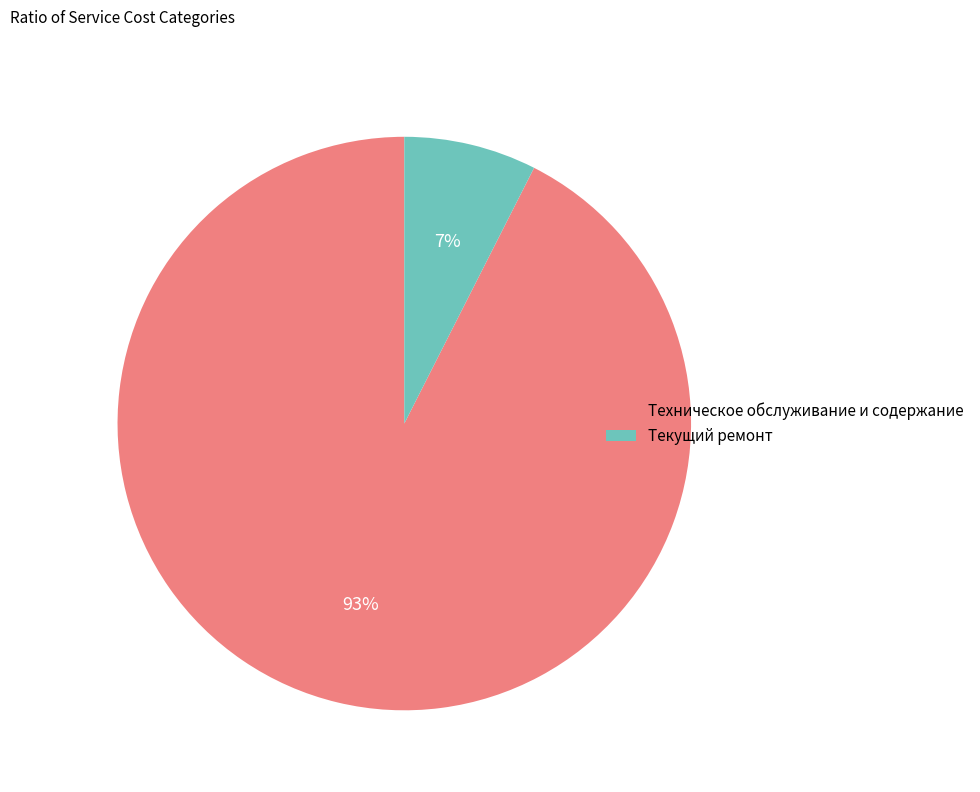

What is the smallest slice in the pie chart?

Текущий ремонт